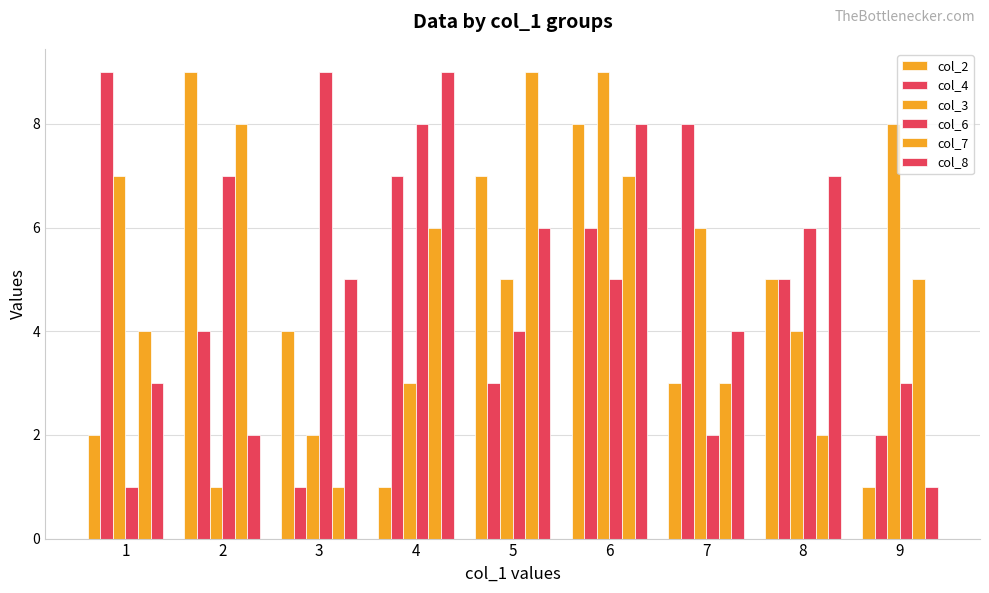

The value of col_8 at 6 is 13. True or false?

False